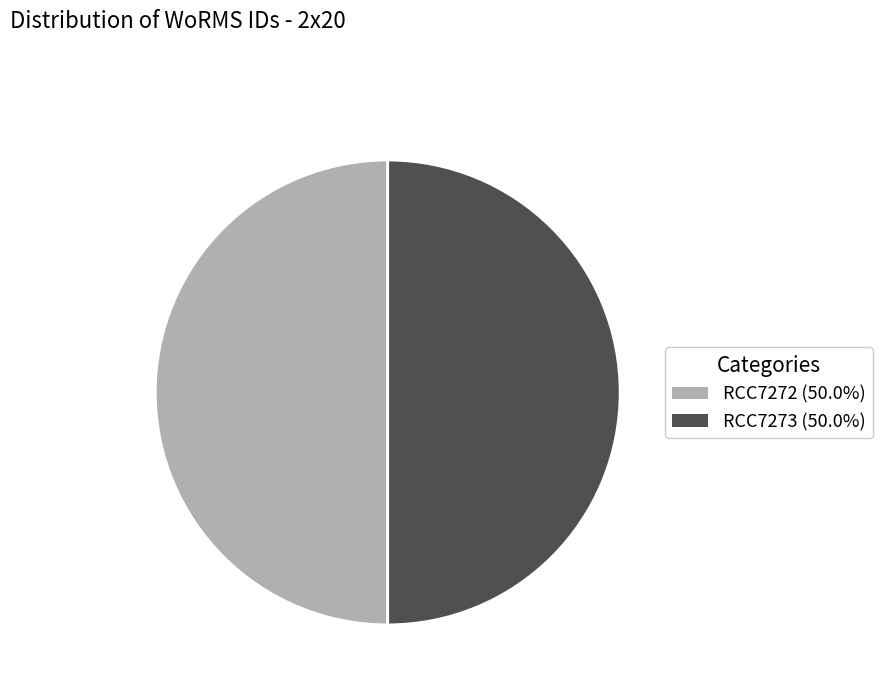

Approximately how many times larger is the value at RCC7272 compared to RCC7273?

1.0